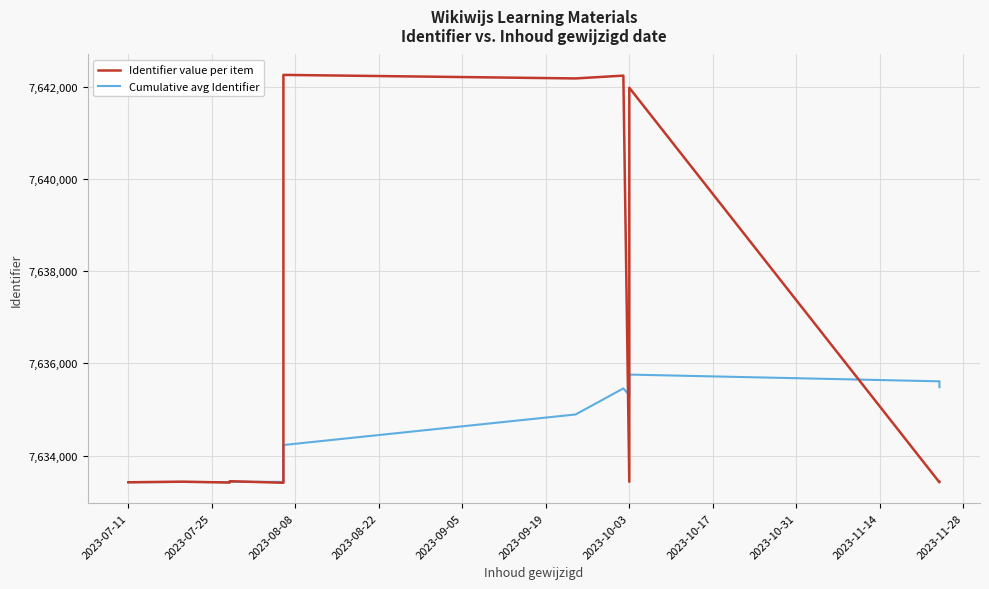

What is the difference between the second highest and second lowest values in the Cumulative avg Identifier series?

2190.0